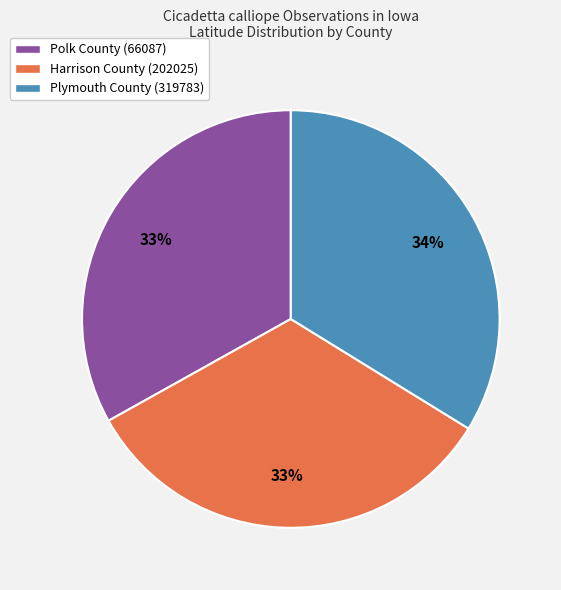

To the nearest percent, what percentage of the pie is Harrison County (202025)?

33%